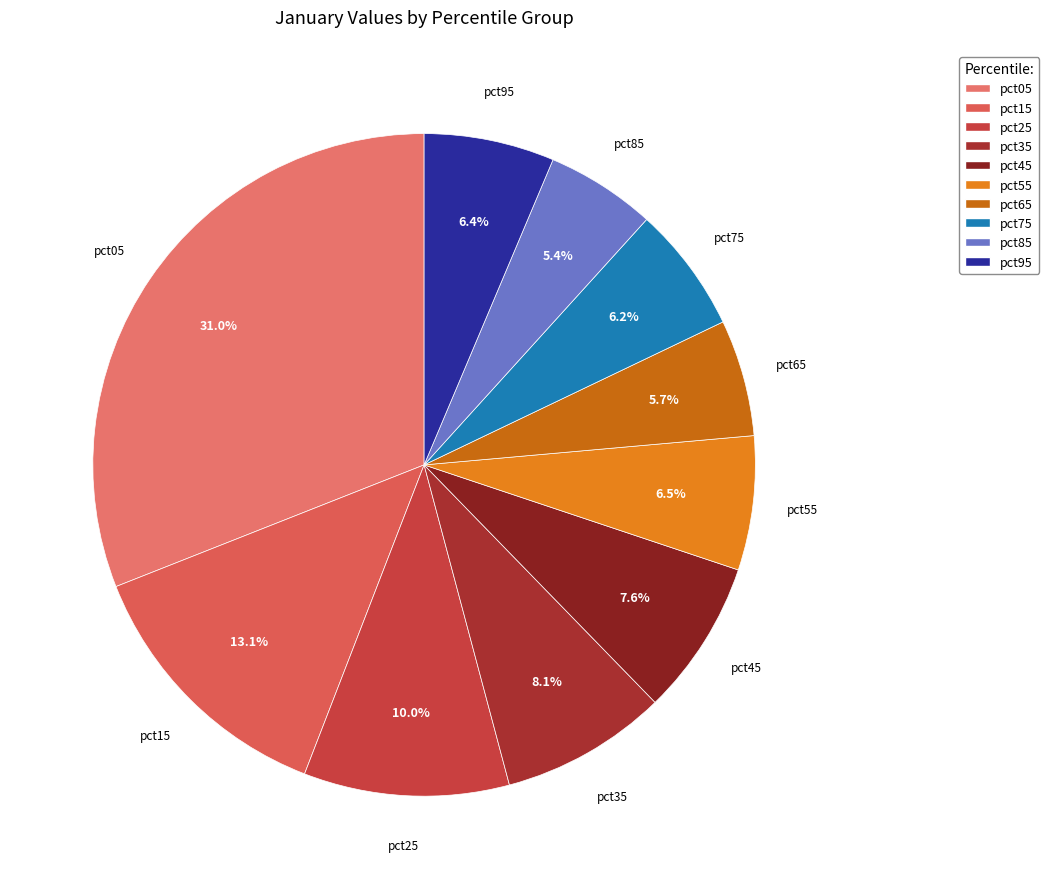

What is the largest slice in the pie chart?

pct05